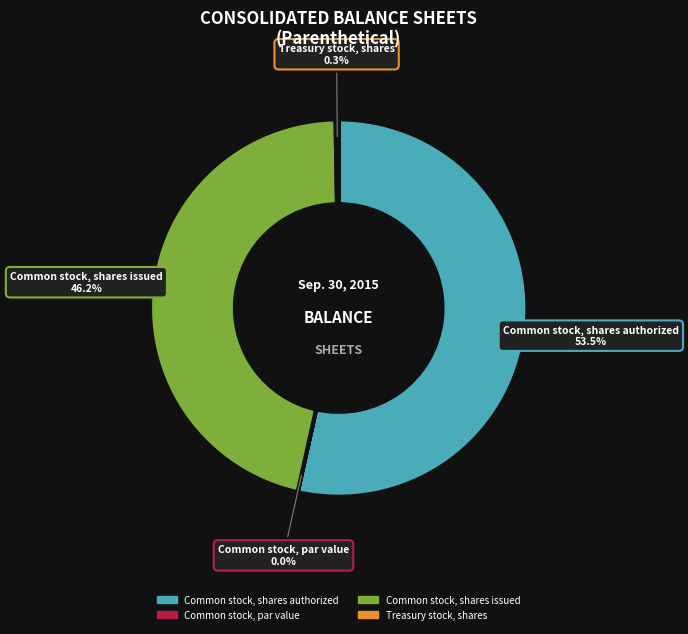

Is there a majority slice in this chart?

Yes